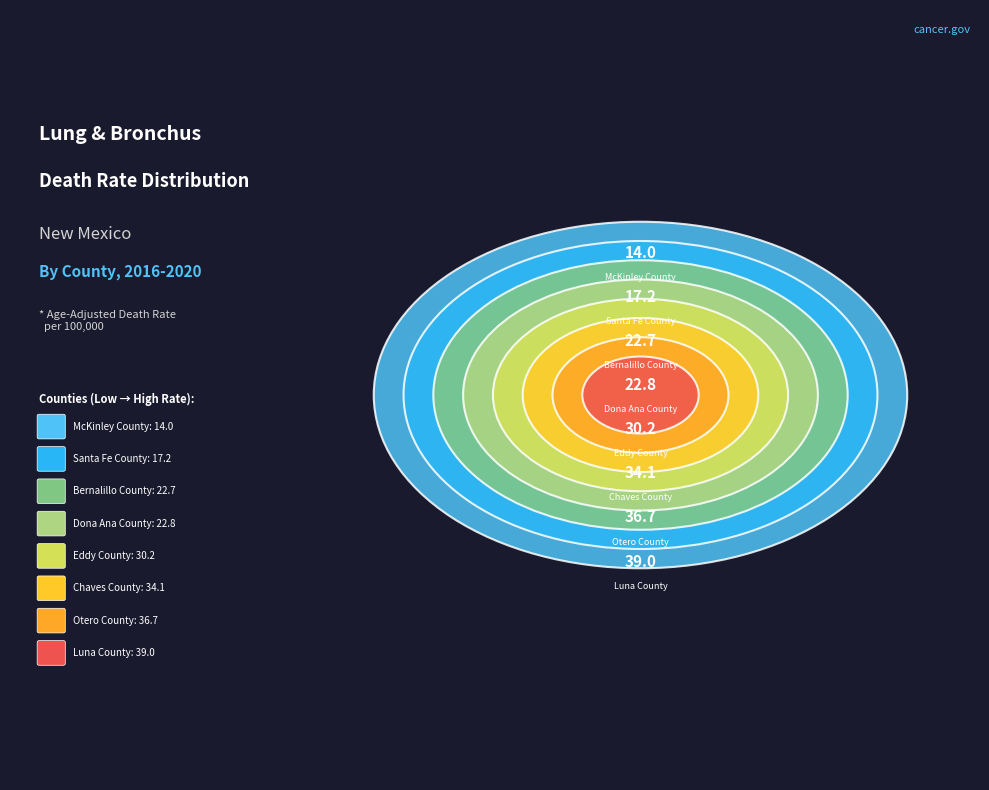

Is Dona Ana County the majority of the pie?

No